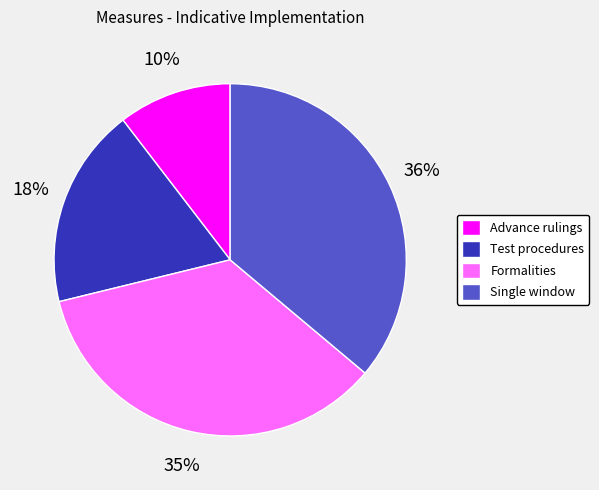

What is the largest slice in the pie chart?

Single window